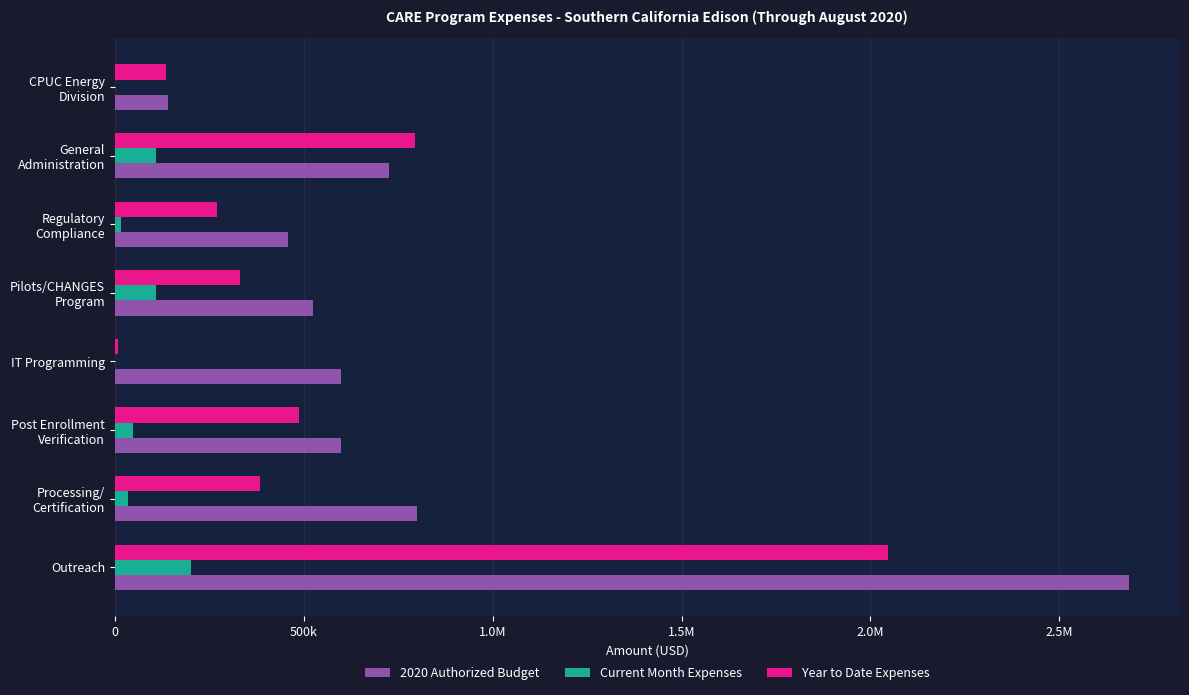

What are all the series names shown in the legend?

2020 Authorized Budget, Current Month Expenses, Year to Date Expenses